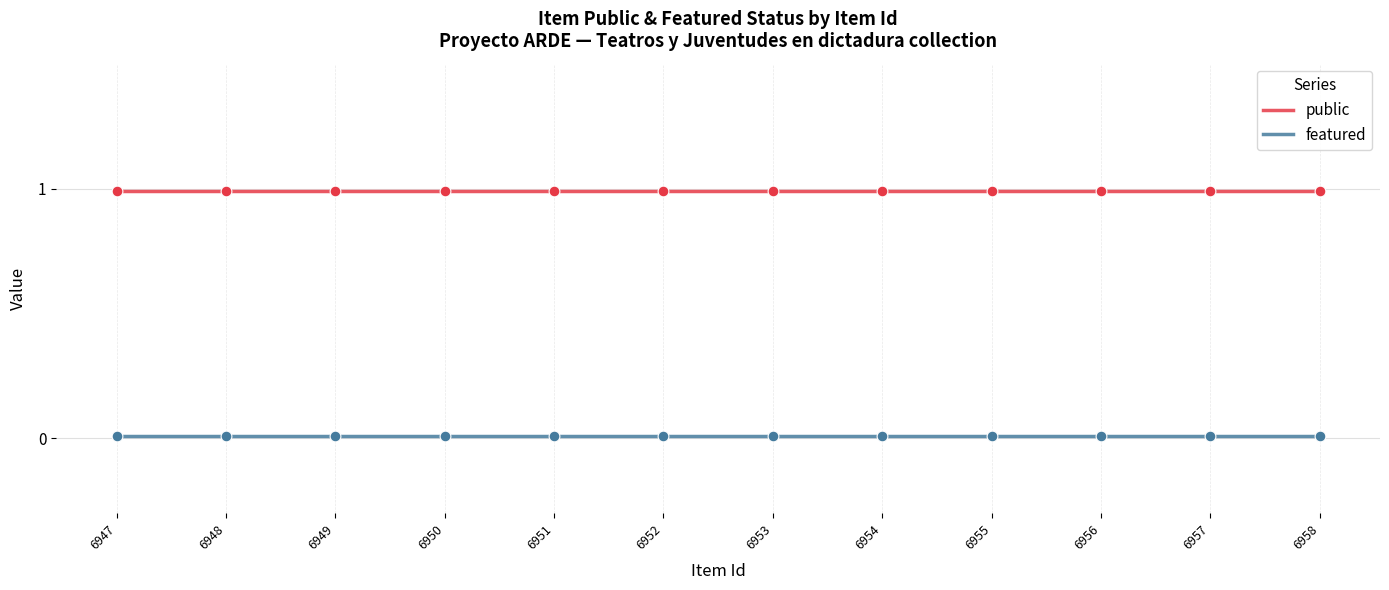

Which series has the largest total across all categories?

public